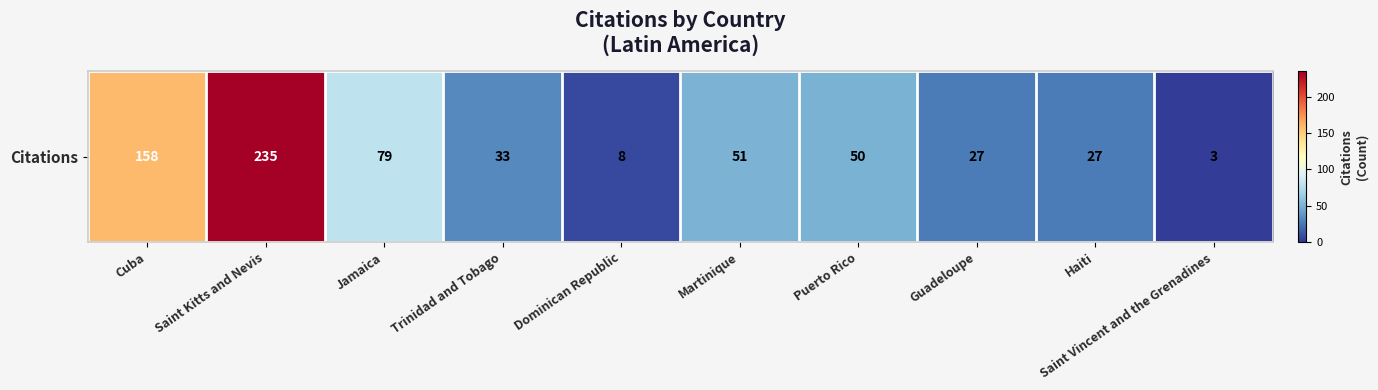

Rank the categories by value from lowest to highest.

Saint Vincent and the Grenadines, Dominican Republic, Guadeloupe, Haiti, Trinidad and Tobago, Puerto Rico, Martinique, Jamaica, Cuba, Saint Kitts and Nevis